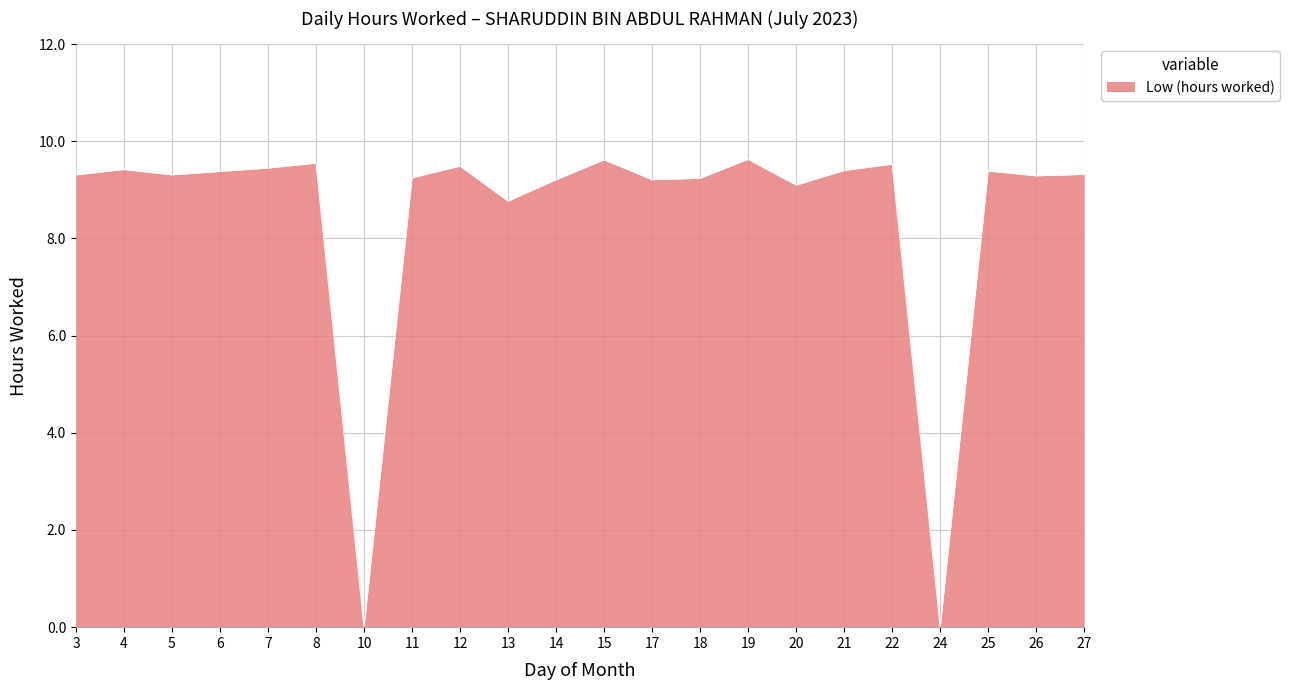

What is the difference between the maximum and minimum values?

9.6